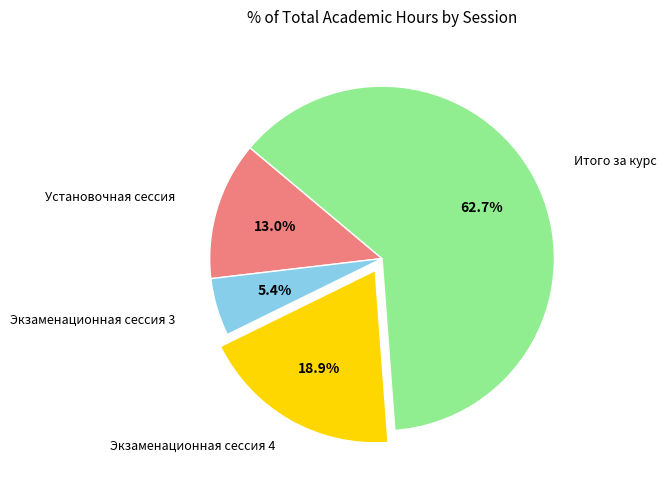

Is there a majority slice in this chart?

Yes